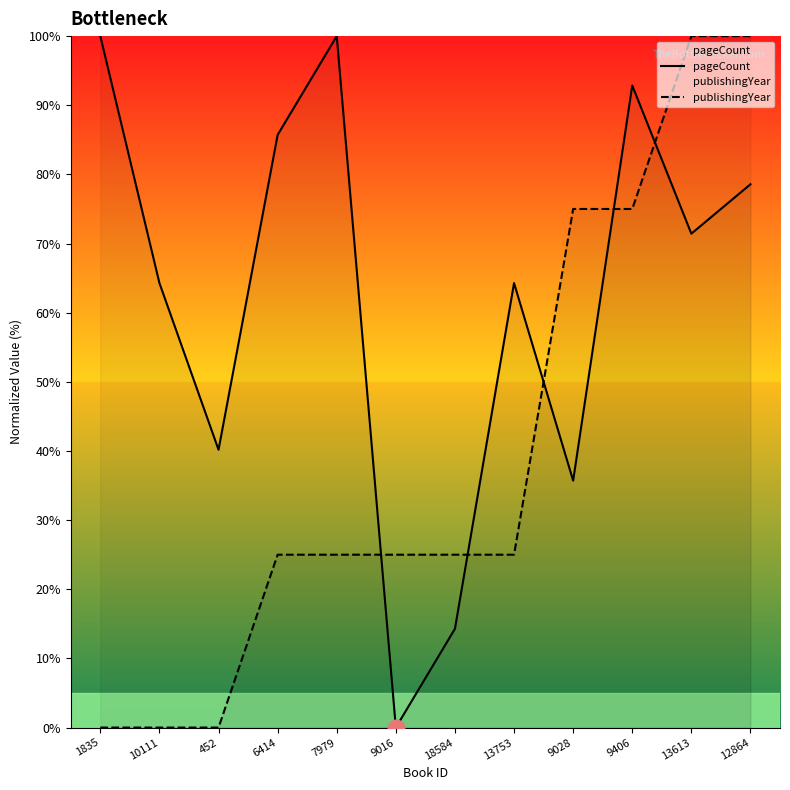

Reading right to left, extract all data points from this chart.

pageCount: 12864=78.6	13613=71.4	9406=92.9	9028=35.7	13753=64.3	18584=14.3	9016=0.0	7979=100.0	6414=85.7	452=40.2	10111=64.3	1835=100.0
publishingYear: 12864=100.0	13613=100.0	9406=75.0	9028=75.0	13753=25.0	18584=25.0	9016=25.0	7979=25.0	6414=25.0	452=0.0	10111=0.0	1835=0.0